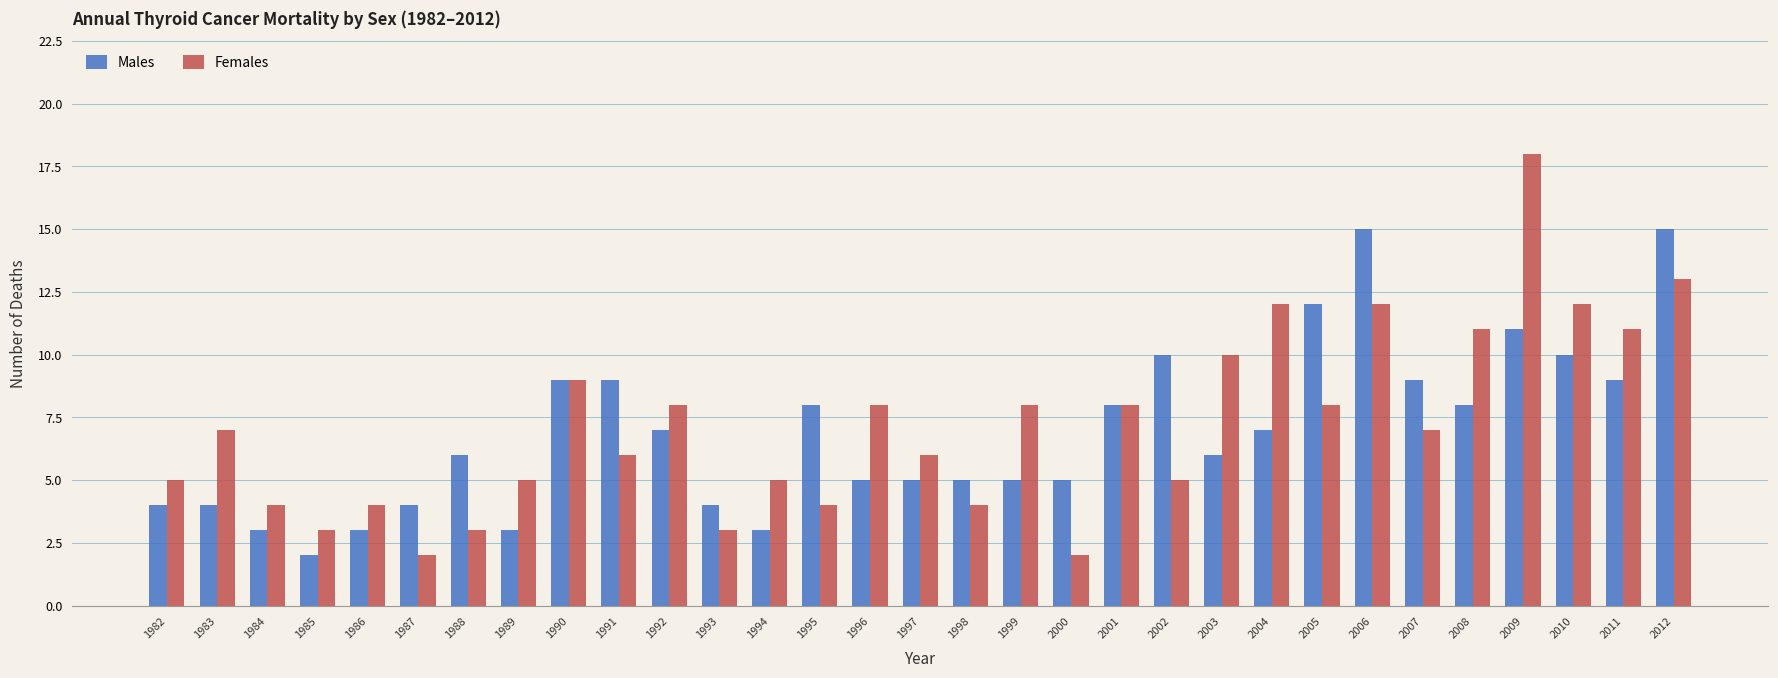

What is the average value of the Males series?

7